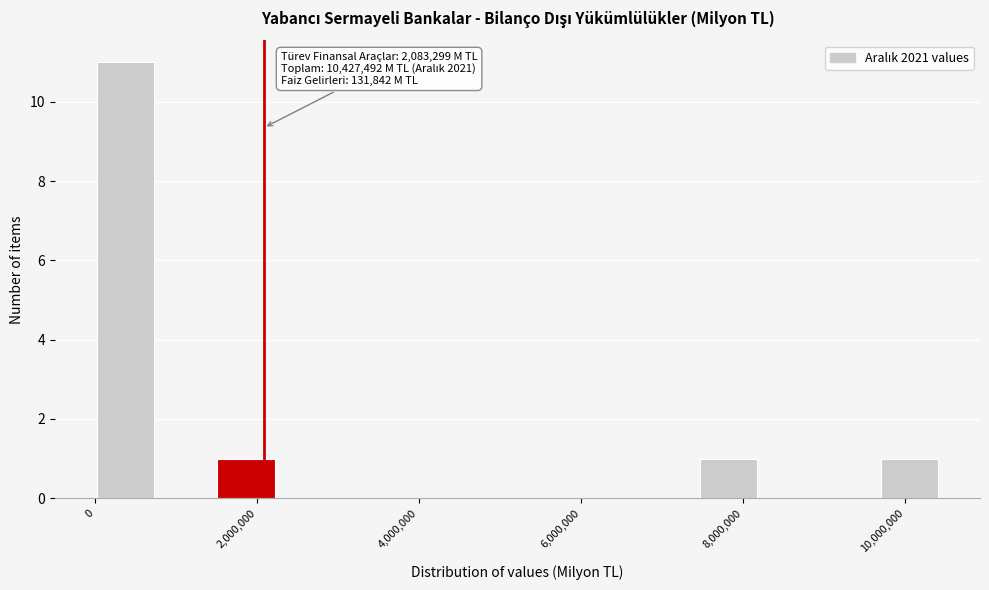

Around what value on the x-axis is the tallest bar? Give the approximate position of its centre, as read against the axis.

400000